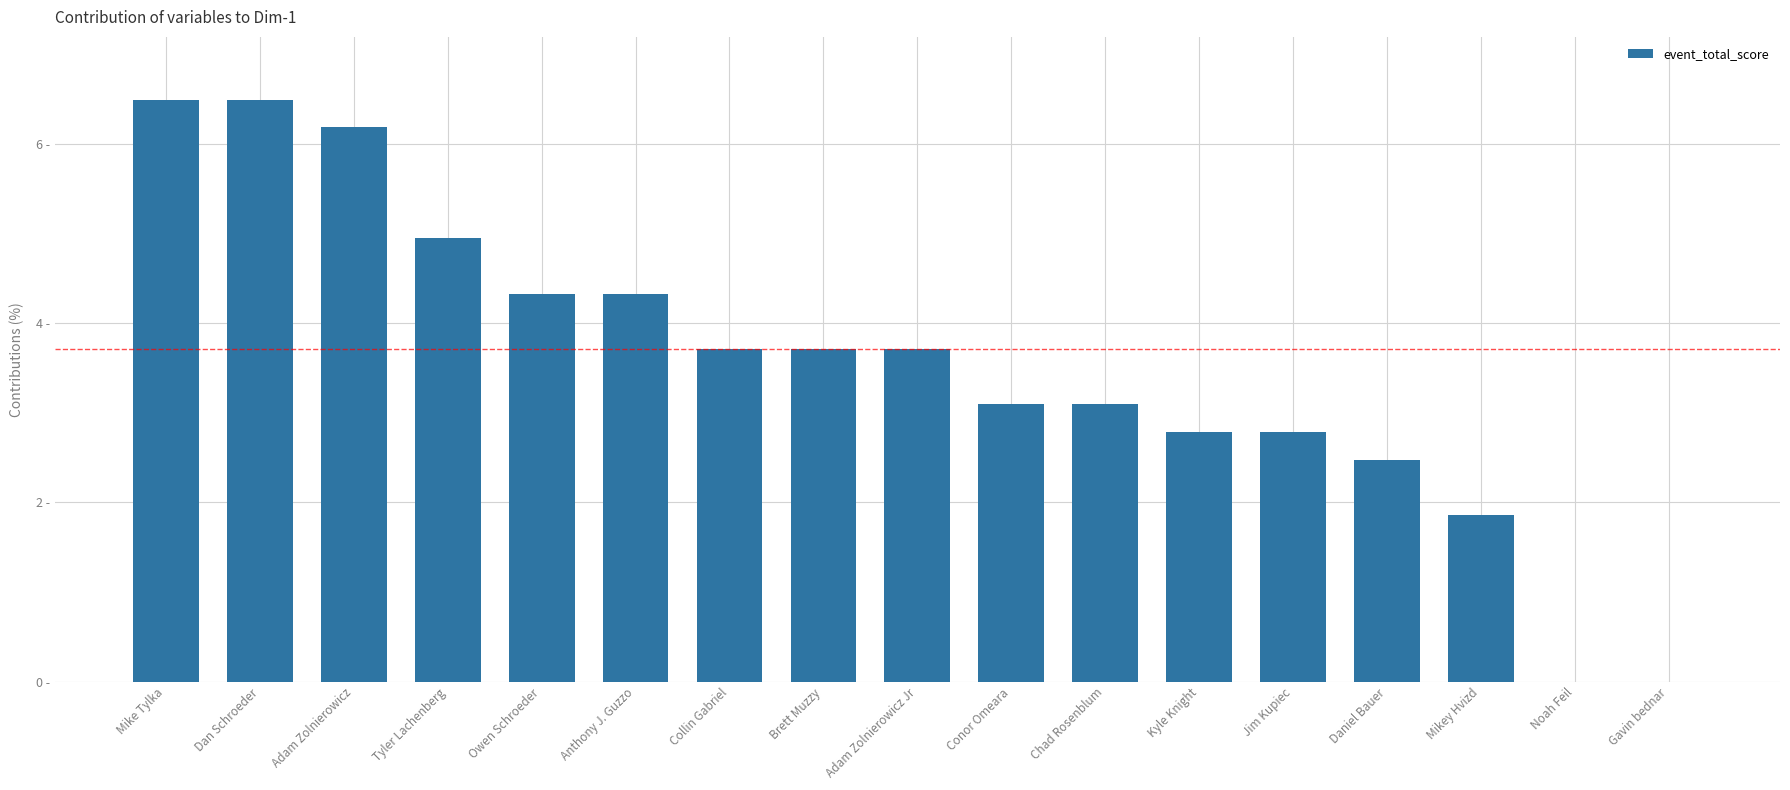

Are the bars horizontal?

No